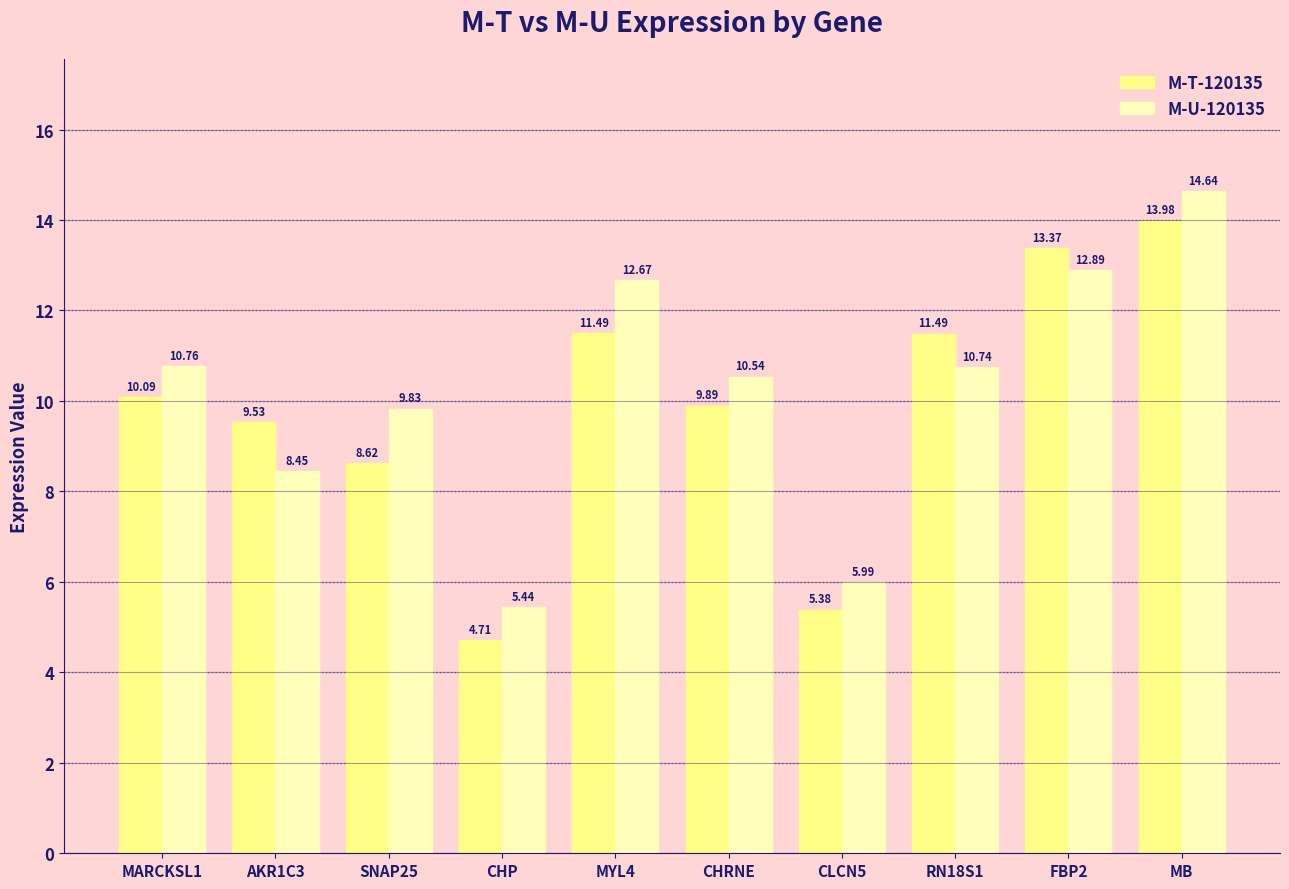

How many series are shown in this chart?

2